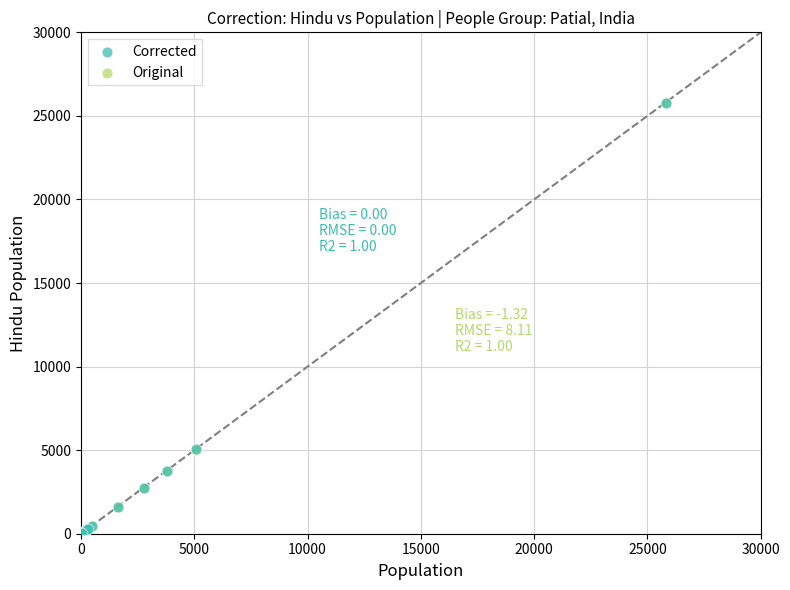

What are all the series names shown in the legend?

Corrected, Original